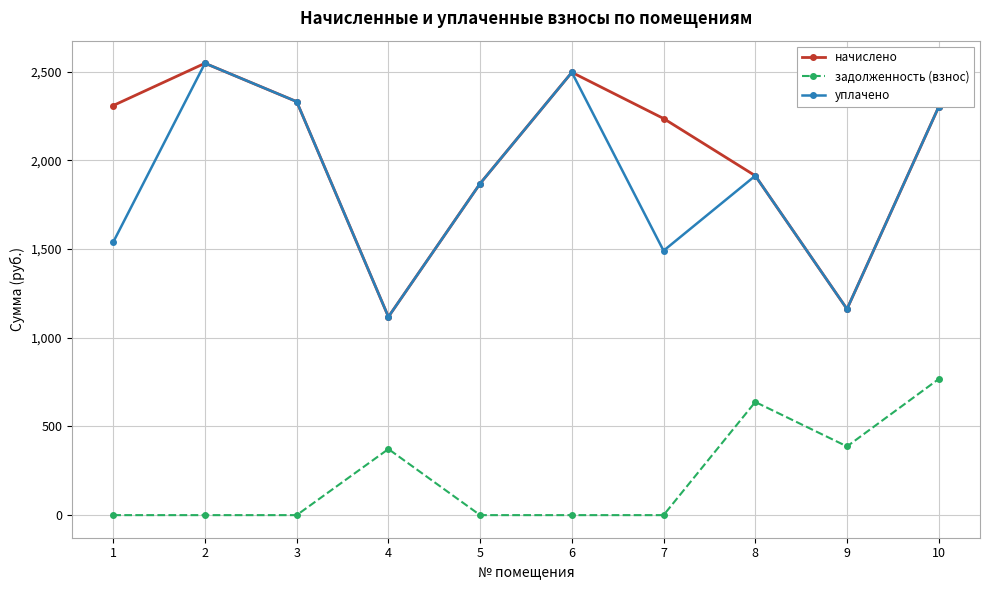

True or false: задолженность (взнос) and начислено cross at least once.

False